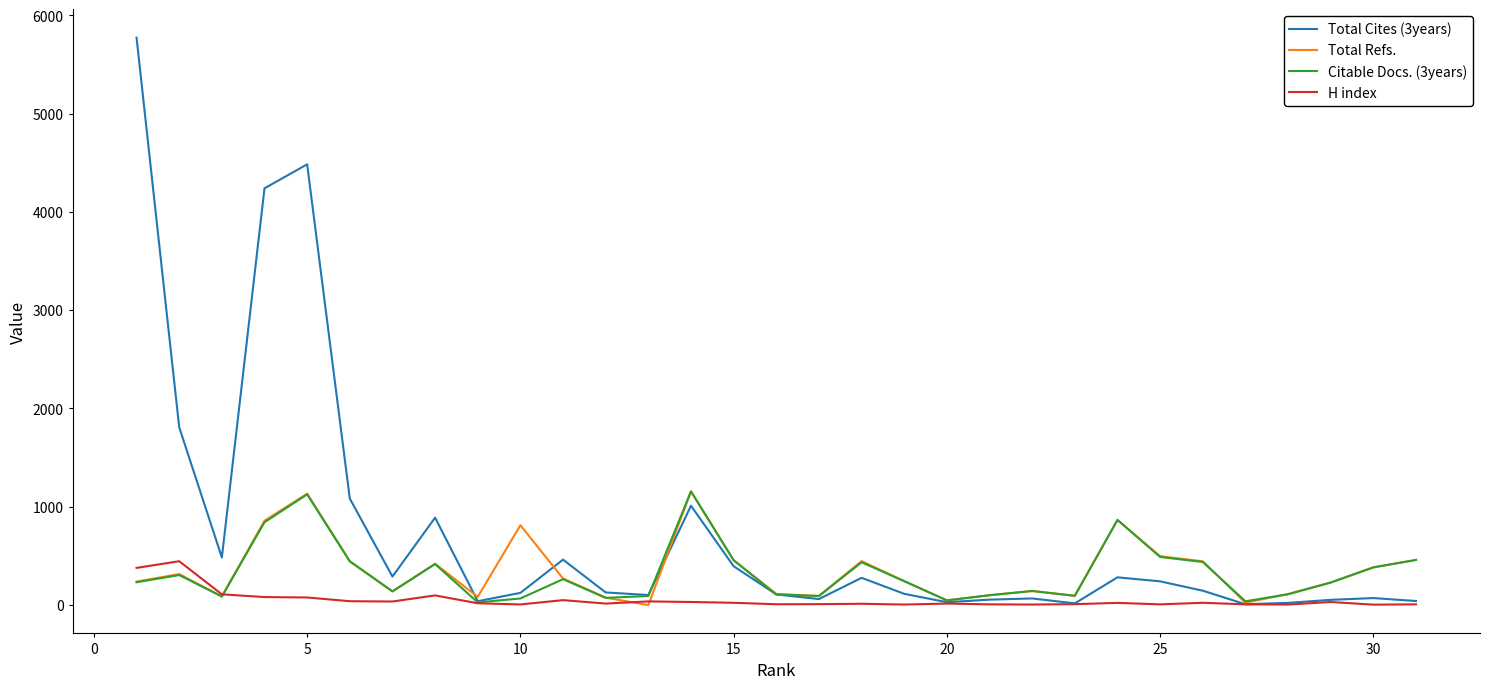

Which series has the largest range (max minus min)?

Total Cites (3years)